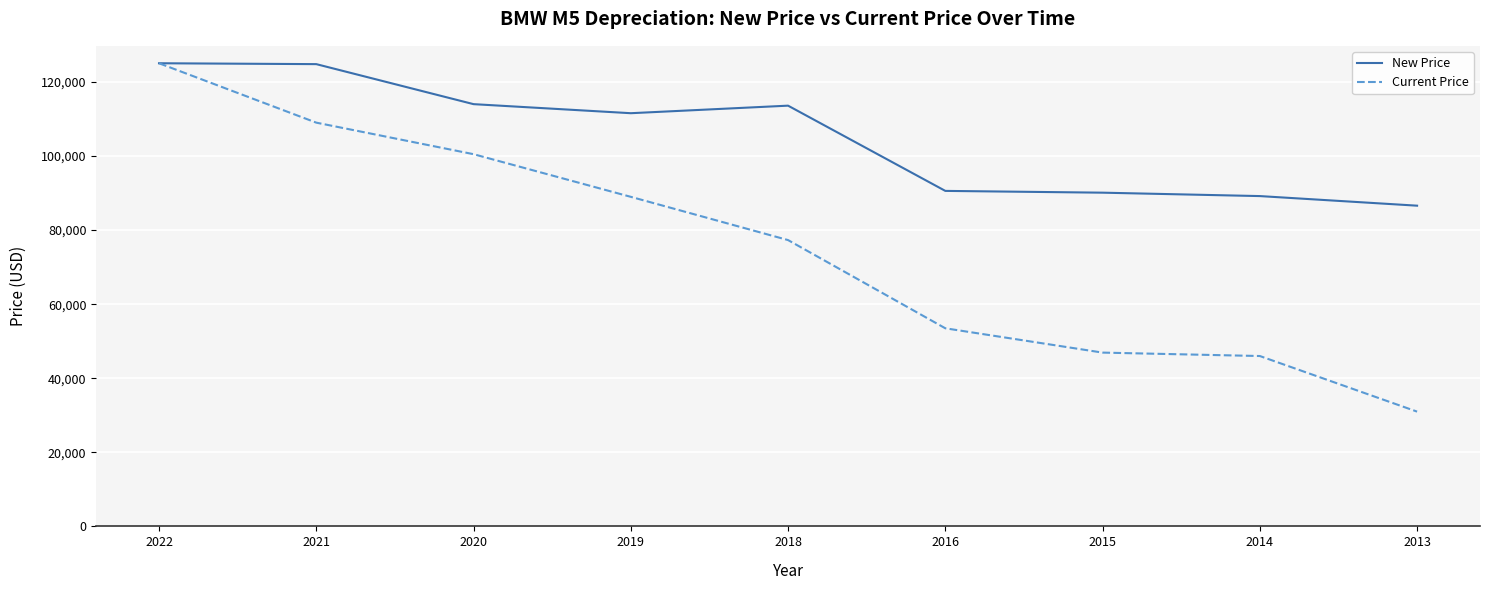

What is the difference between the Current Price values at 2020 and 2015?

53574